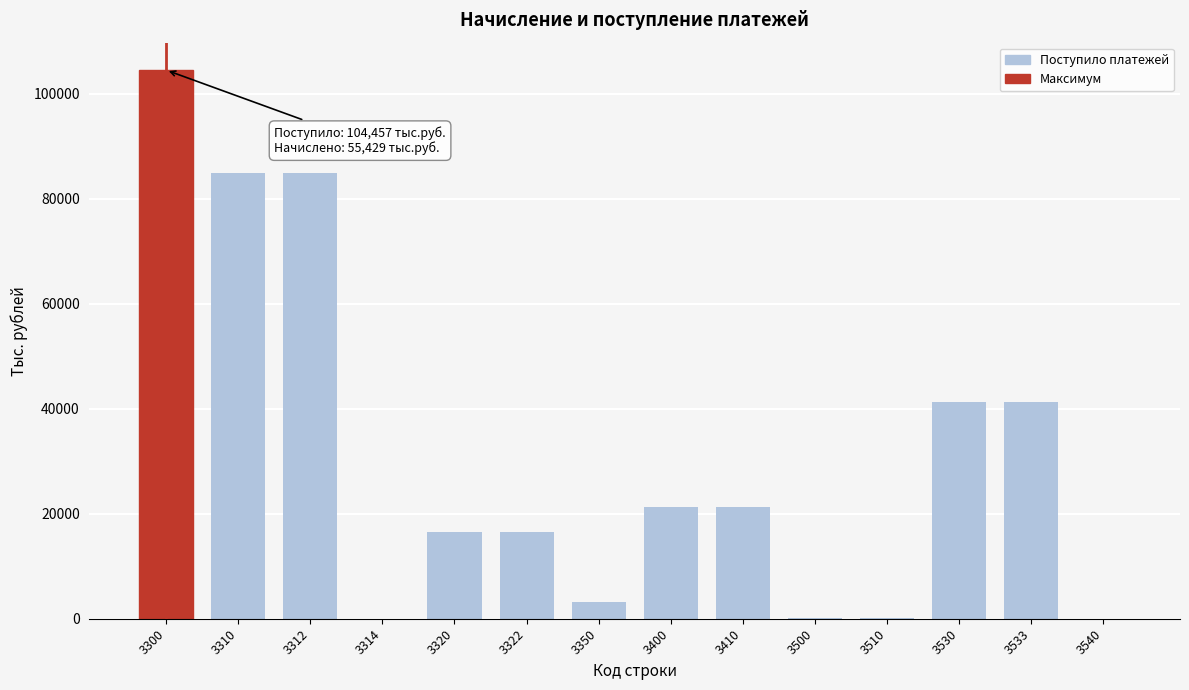

The value at 3530 is 24301. True or false?

False